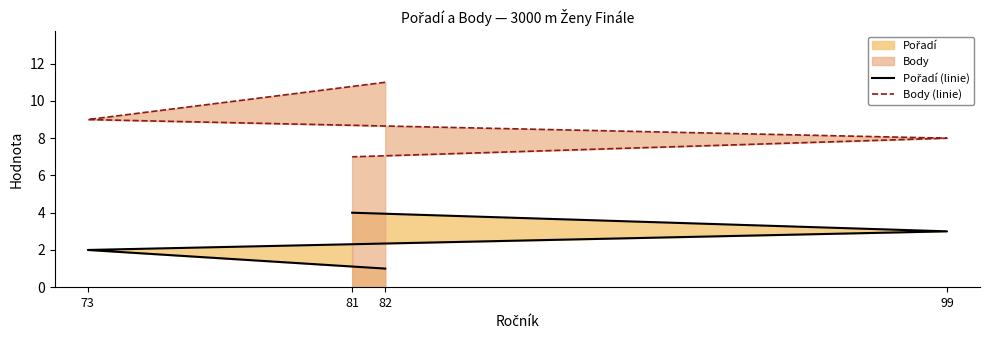

At which category does the chart reach its peak across all series?

82